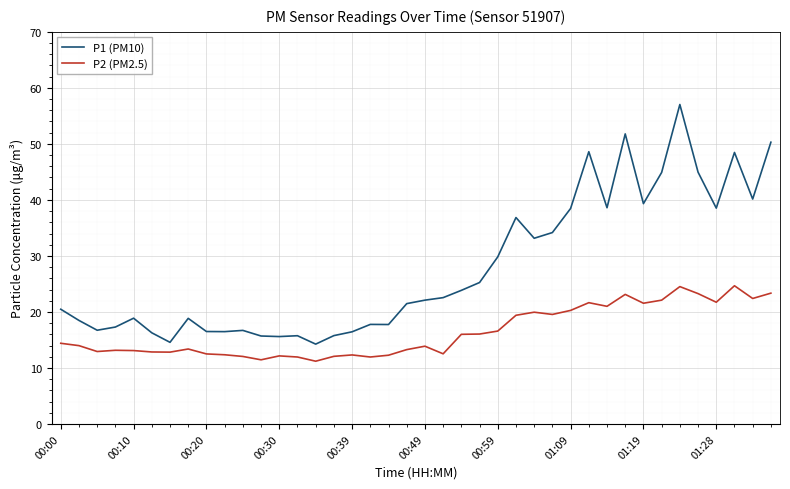

Rank the series by their maximum value, from lowest to highest.

P2 (PM2.5), P1 (PM10)